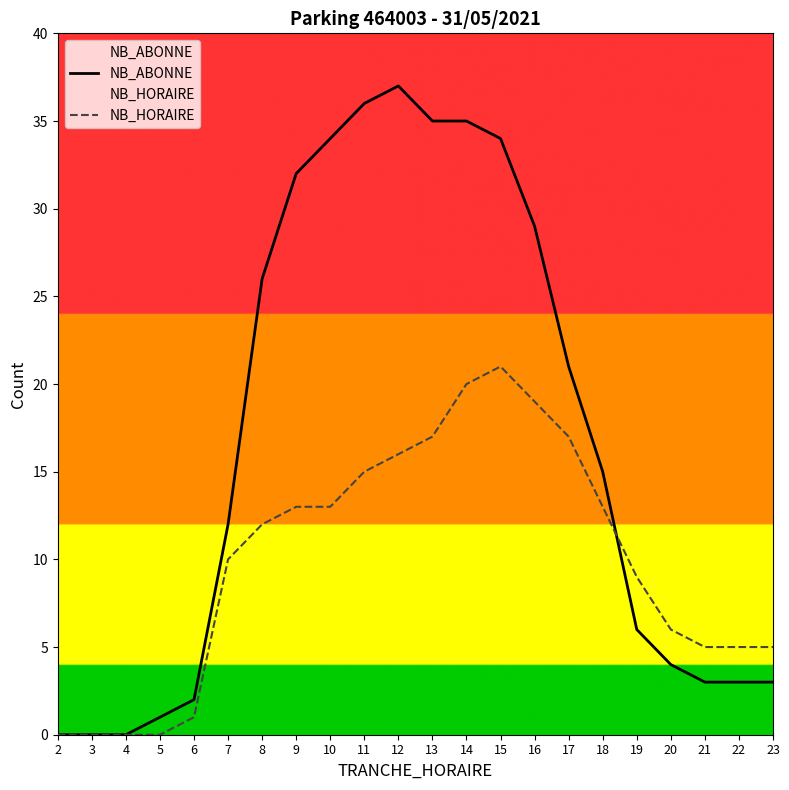

After their last crossing, which series has the higher values: NB_ABONNE or NB_HORAIRE?

NB_HORAIRE